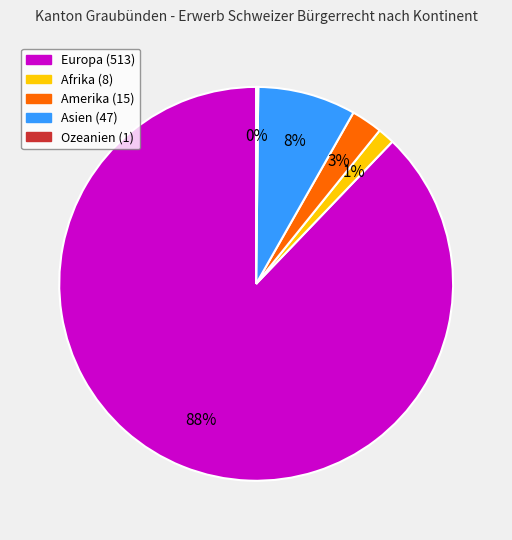

To the nearest percent, what is the difference between the largest and smallest slice percentages?

88%